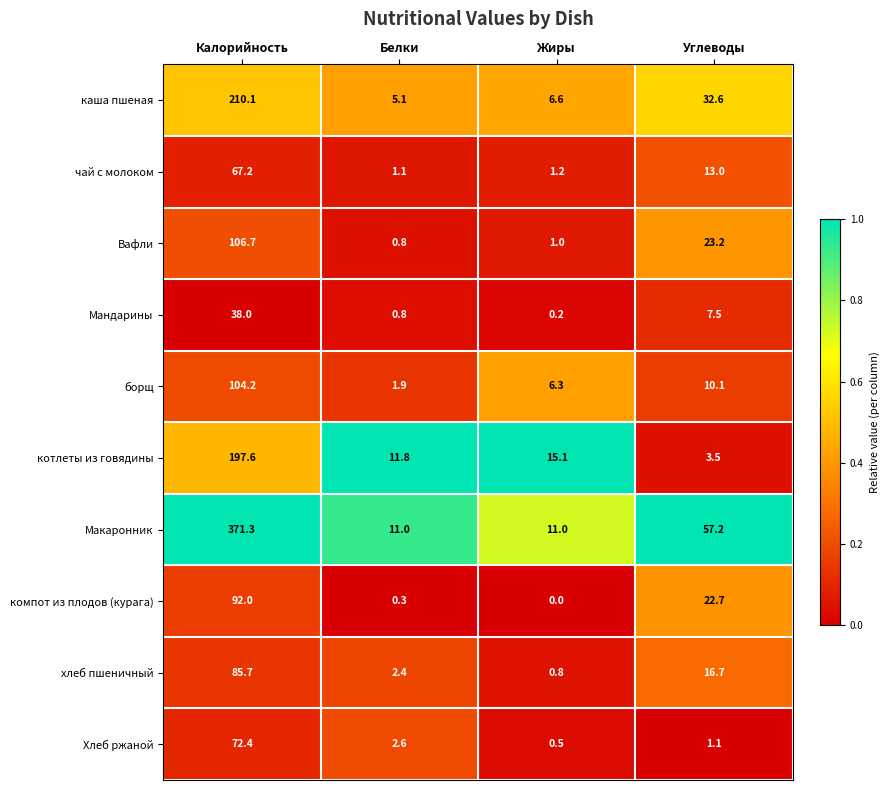

Rank the series at Жиры from lowest to highest value.

компот из плодов (курага), Мандарины, Хлеб ржаной, хлеб пшеничный, Вафли, чай с молоком, борщ, каша пшеная, Макаронник, котлеты из говядины